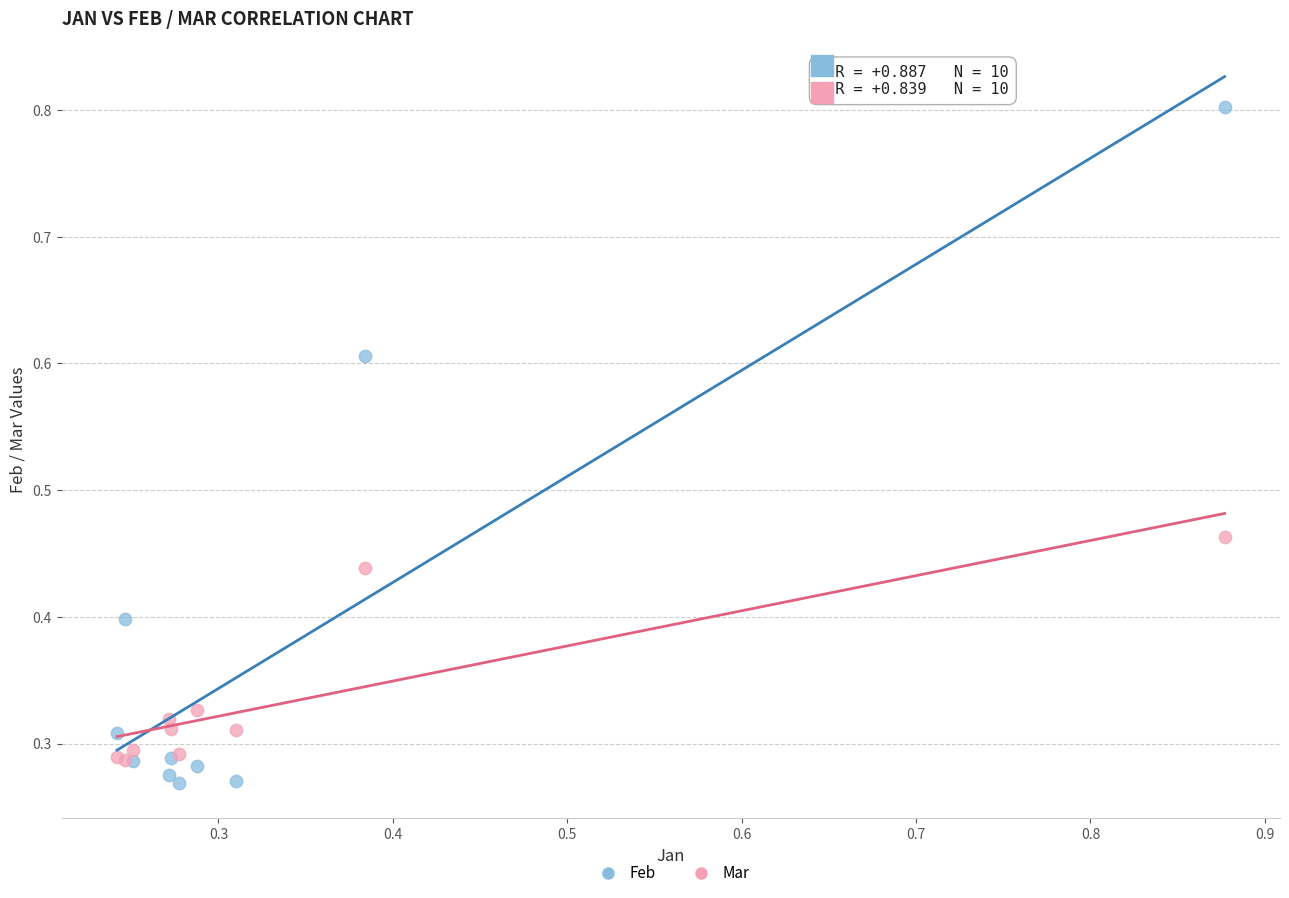

Which series has the largest Y range (max minus min)?

Feb